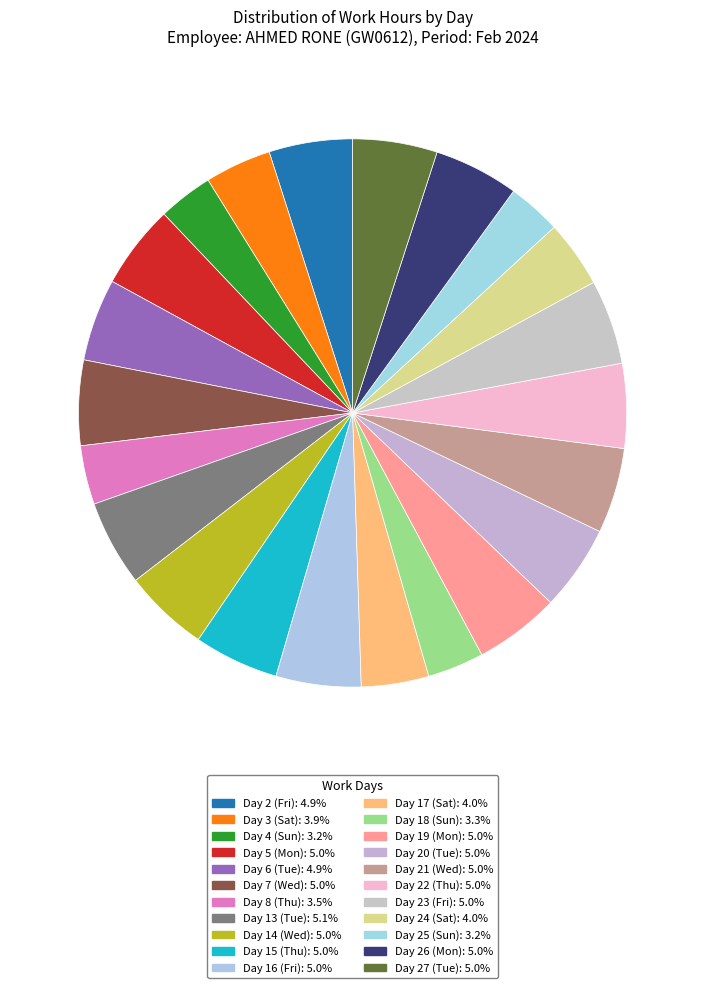

What is the ratio of the value at Day 4 (Sun) to the value at Day 18 (Sun)?

1.0